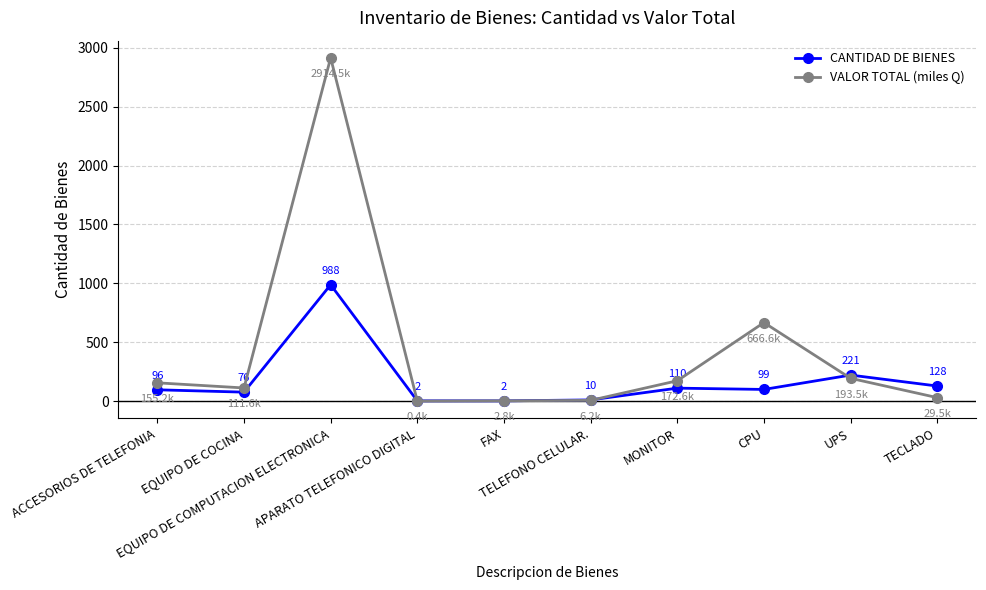

How many intersections are there between VALOR TOTAL (miles Q) and CANTIDAD DE BIENES?

5